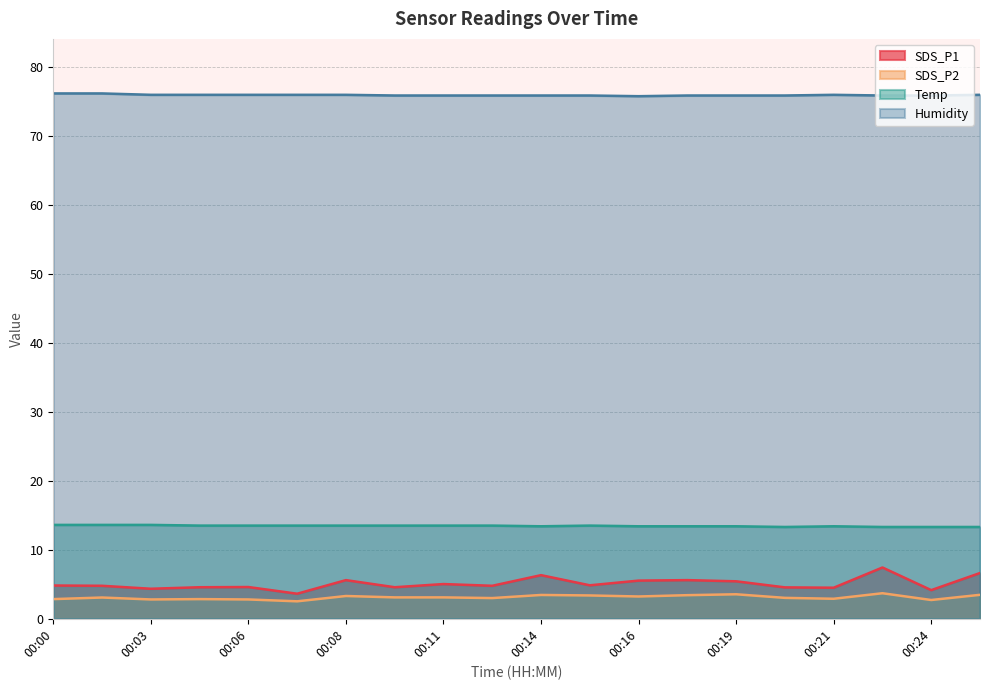

Between 00:15 and 00:24, which series saw the biggest shift?

SDS_P1